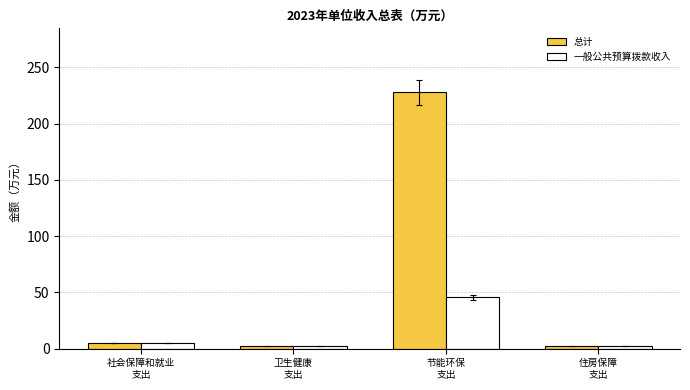

What is the difference between the second highest and second lowest values in the 总计 series?

2.3